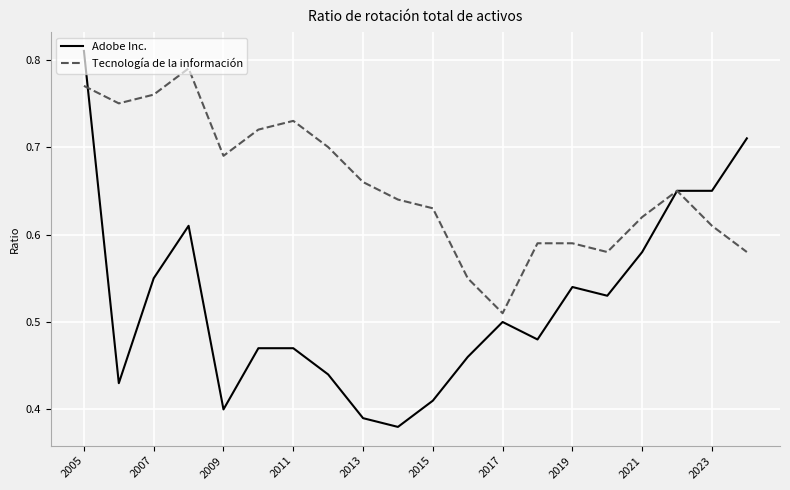

List the series in order of their overall mean, lowest first.

Adobe Inc., Tecnología de la información